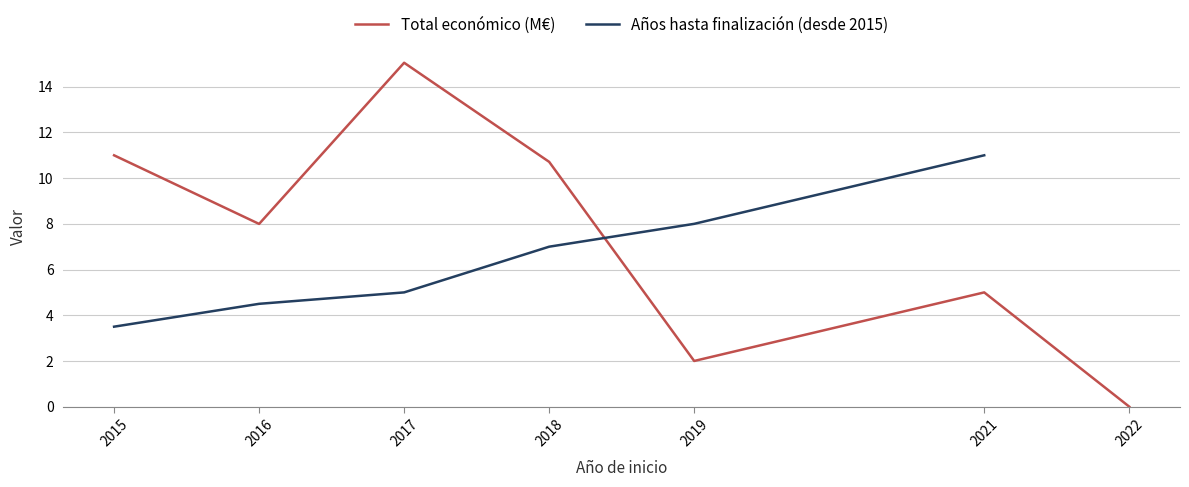

Between 2018 and 2015, which is larger?

2015